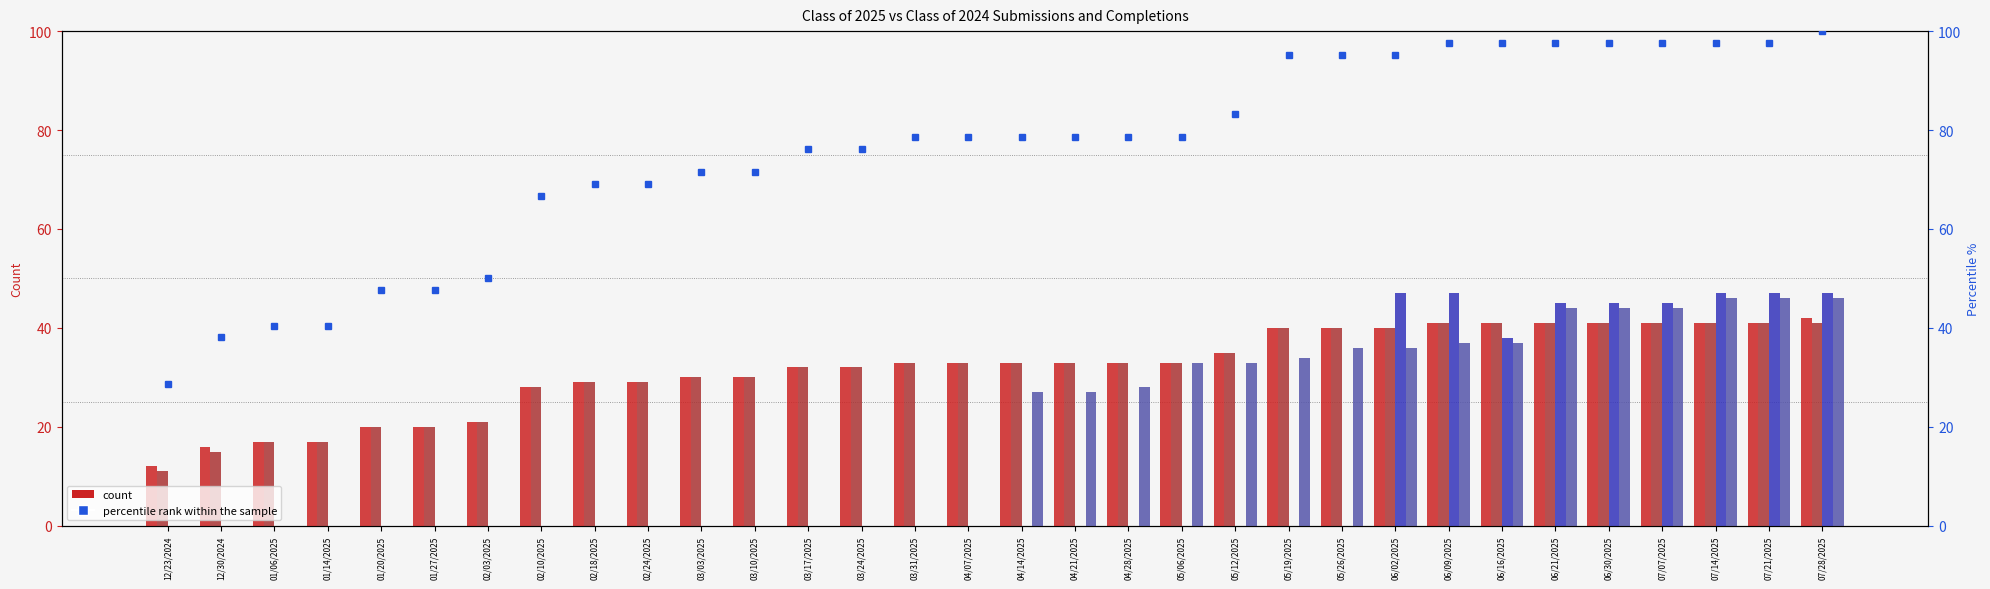

Reading left to right, extract all data points from this chart.

Class of 2025 Submitted: 12/23/2024=12.0	12/30/2024=16.0	01/06/2025=17.0	01/14/2025=17.0	01/20/2025=20.0	01/27/2025=20.0	02/03/2025=21.0	02/10/2025=28.0	02/18/2025=29.0	02/24/2025=29.0	03/03/2025=30.0	03/10/2025=30.0	03/17/2025=32.0	03/24/2025=32.0	03/31/2025=33.0	04/07/2025=33.0	04/14/2025=33.0	04/21/2025=33.0	04/28/2025=33.0	05/06/2025=33.0	05/12/2025=35.0	05/19/2025=40.0	05/26/2025=40.0	06/02/2025=40.0	06/09/2025=41.0	06/16/2025=41.0	06/21/2025=41.0	06/30/2025=41.0	07/07/2025=41.0	07/14/2025=41.0	07/21/2025=41.0	07/28/2025=42.0
Class of 2025 Completed: 12/23/2024=11.0	12/30/2024=15.0	01/06/2025=17.0	01/14/2025=17.0	01/20/2025=20.0	01/27/2025=20.0	02/03/2025=21.0	02/10/2025=28.0	02/18/2025=29.0	02/24/2025=29.0	03/03/2025=30.0	03/10/2025=30.0	03/17/2025=32.0	03/24/2025=32.0	03/31/2025=33.0	04/07/2025=33.0	04/14/2025=33.0	04/21/2025=33.0	04/28/2025=33.0	05/06/2025=33.0	05/12/2025=35.0	05/19/2025=40.0	05/26/2025=40.0	06/02/2025=40.0	06/09/2025=41.0	06/16/2025=41.0	06/21/2025=41.0	06/30/2025=41.0	07/07/2025=41.0	07/14/2025=41.0	07/21/2025=41.0	07/28/2025=41.0
Class of 2024 Submitted: 12/23/2024=0.0	12/30/2024=0.0	01/06/2025=0.0	01/14/2025=0.0	01/20/2025=0.0	01/27/2025=0.0	02/03/2025=0.0	02/10/2025=0.0	02/18/2025=0.0	02/24/2025=0.0	03/03/2025=0.0	03/10/2025=0.0	03/17/2025=0.0	03/24/2025=0.0	03/31/2025=0.0	04/07/2025=0.0	04/14/2025=0.0	04/21/2025=0.0	04/28/2025=0.0	05/06/2025=0.0	05/12/2025=0.0	05/19/2025=0.0	05/26/2025=0.0	06/02/2025=47.0	06/09/2025=47.0	06/16/2025=38.0	06/21/2025=45.0	06/30/2025=45.0	07/07/2025=45.0	07/14/2025=47.0	07/21/2025=47.0	07/28/2025=47.0
Class of 2024 Completed: 12/23/2024=0.0	12/30/2024=0.0	01/06/2025=0.0	01/14/2025=0.0	01/20/2025=0.0	01/27/2025=0.0	02/03/2025=0.0	02/10/2025=0.0	02/18/2025=0.0	02/24/2025=0.0	03/03/2025=0.0	03/10/2025=0.0	03/17/2025=0.0	03/24/2025=0.0	03/31/2025=0.0	04/07/2025=0.0	04/14/2025=27.0	04/21/2025=27.0	04/28/2025=28.0	05/06/2025=33.0	05/12/2025=33.0	05/19/2025=34.0	05/26/2025=36.0	06/02/2025=36.0	06/09/2025=37.0	06/16/2025=37.0	06/21/2025=44.0	06/30/2025=44.0	07/07/2025=44.0	07/14/2025=46.0	07/21/2025=46.0	07/28/2025=46.0
percentile rank within the sample: 12/23/2024=28.6	12/30/2024=38.1	01/06/2025=40.5	01/14/2025=40.5	01/20/2025=47.6	01/27/2025=47.6	02/03/2025=50.0	02/10/2025=66.7	02/18/2025=69.0	02/24/2025=69.0	03/03/2025=71.4	03/10/2025=71.4	03/17/2025=76.2	03/24/2025=76.2	03/31/2025=78.6	04/07/2025=78.6	04/14/2025=78.6	04/21/2025=78.6	04/28/2025=78.6	05/06/2025=78.6	05/12/2025=83.3	05/19/2025=95.2	05/26/2025=95.2	06/02/2025=95.2	06/09/2025=97.6	06/16/2025=97.6	06/21/2025=97.6	06/30/2025=97.6	07/07/2025=97.6	07/14/2025=97.6	07/21/2025=97.6	07/28/2025=100.0